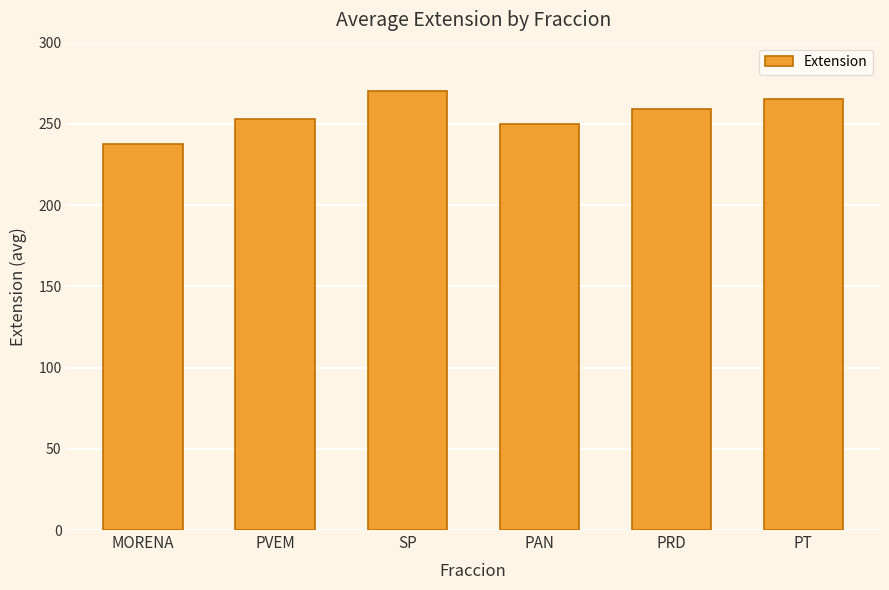

What is the label of the 3rd bar from the left?

SP